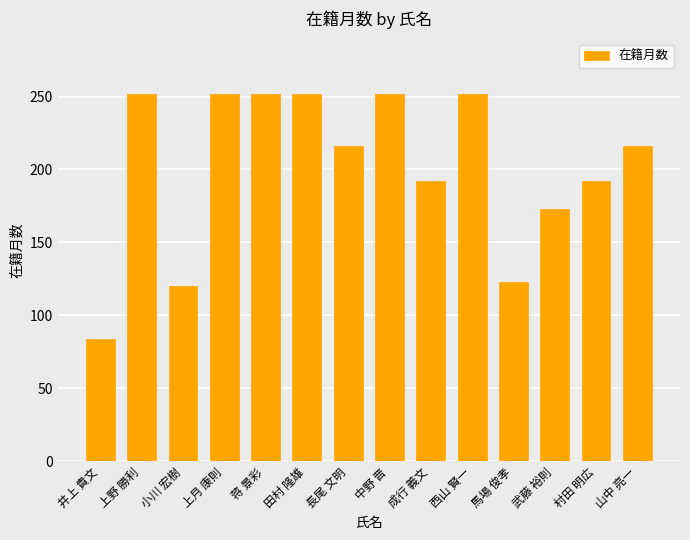

How many distinct data groups are displayed?

1